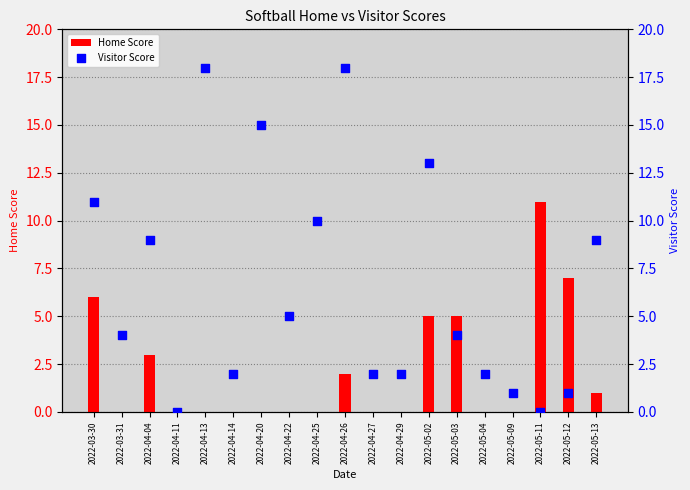

Which series contains the highest Y value?

Visitor Score